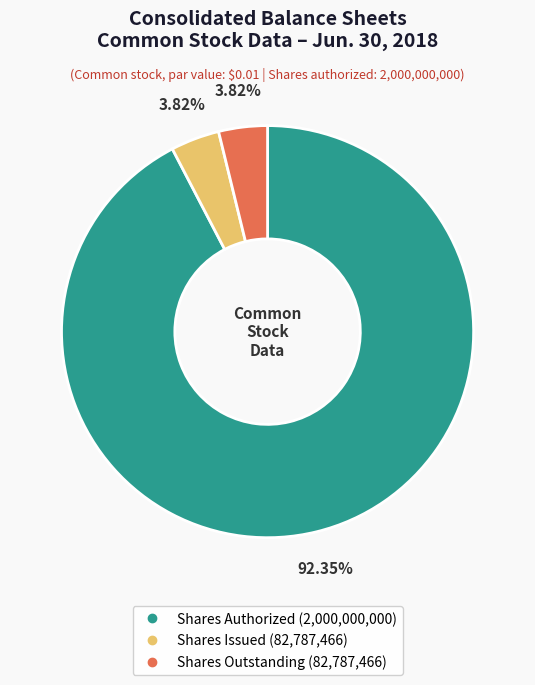

Is there a majority slice in this chart?

Yes